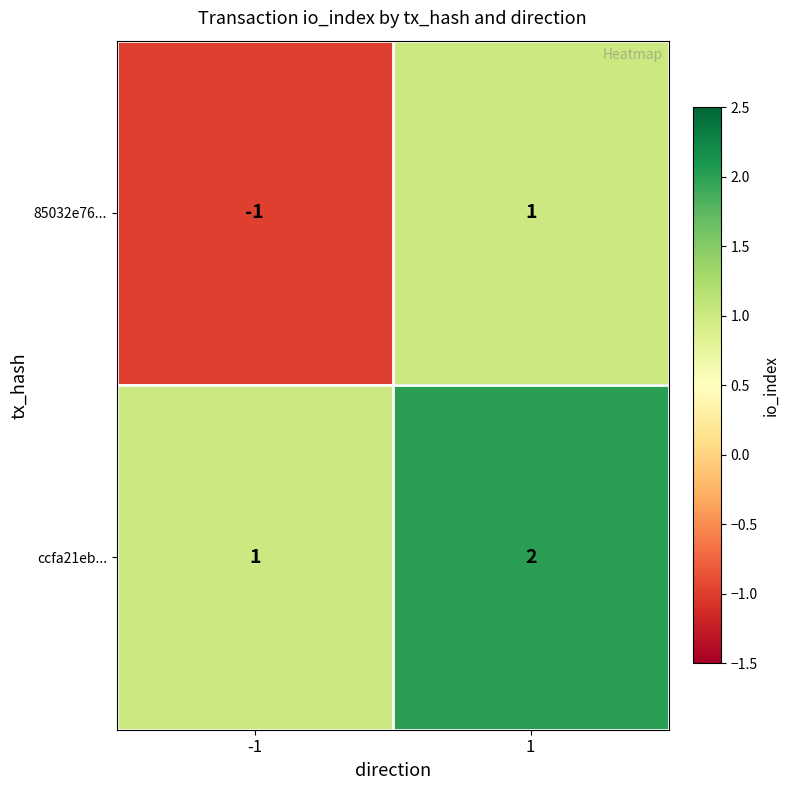

Which label corresponds to the smallest value in the chart?

-1